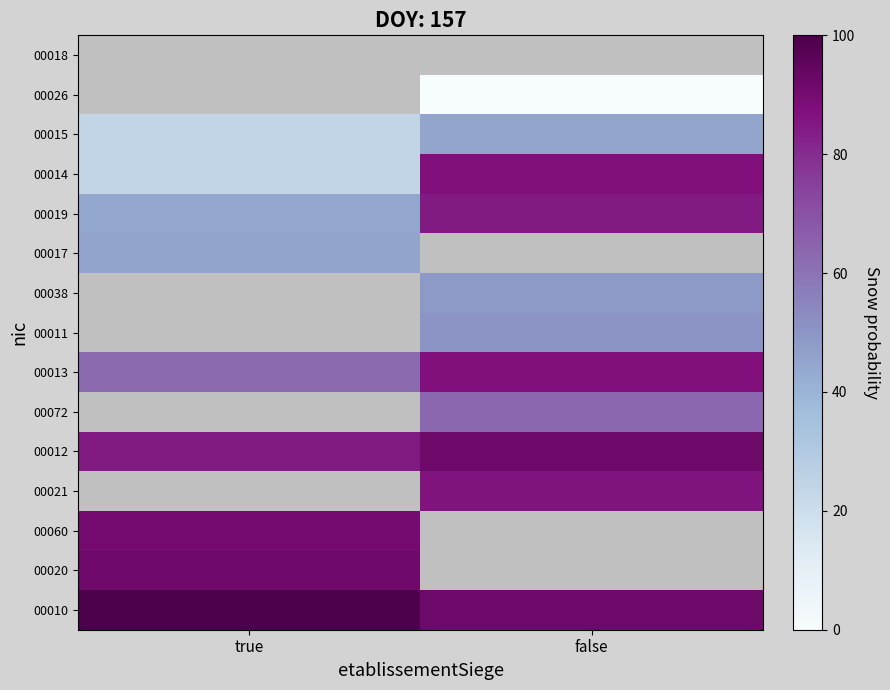

What is the spread (max minus min) of values at true?

100.0